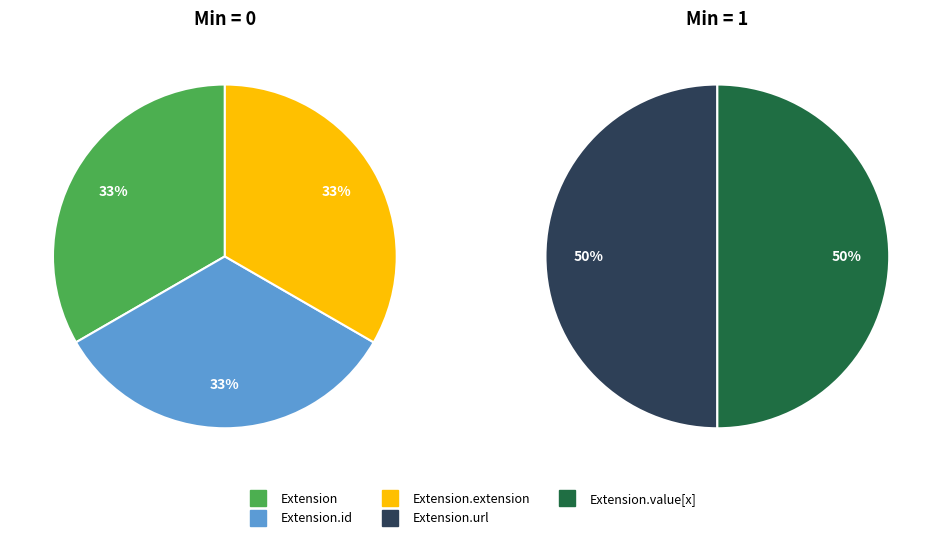

Do Extension.id and Extension.value[x] together represent more than half of the pie?

No